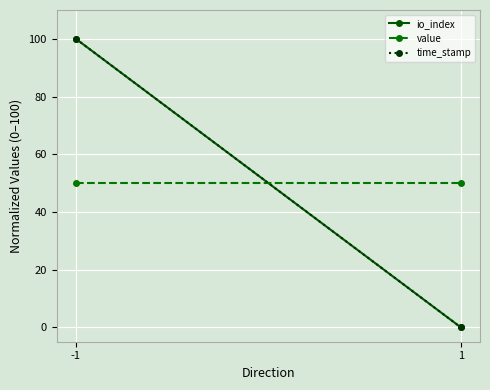

What is the difference between the time_stamp values at -1 and 1?

100